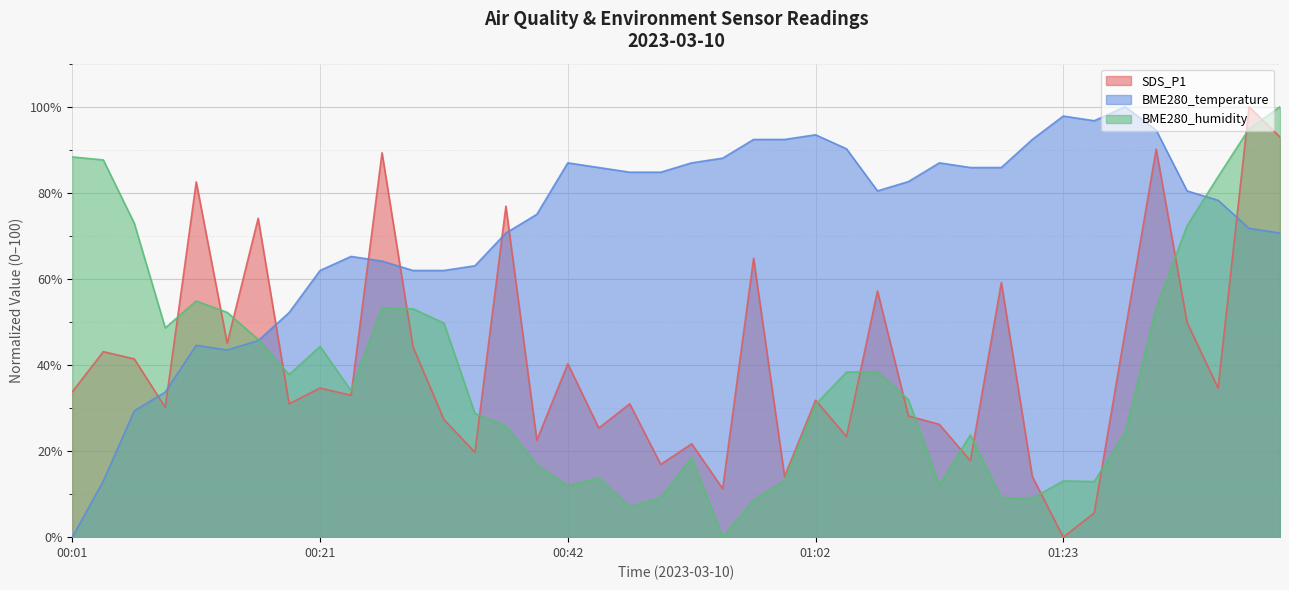

What is the difference between the highest and lowest values at 01:15?

68.1